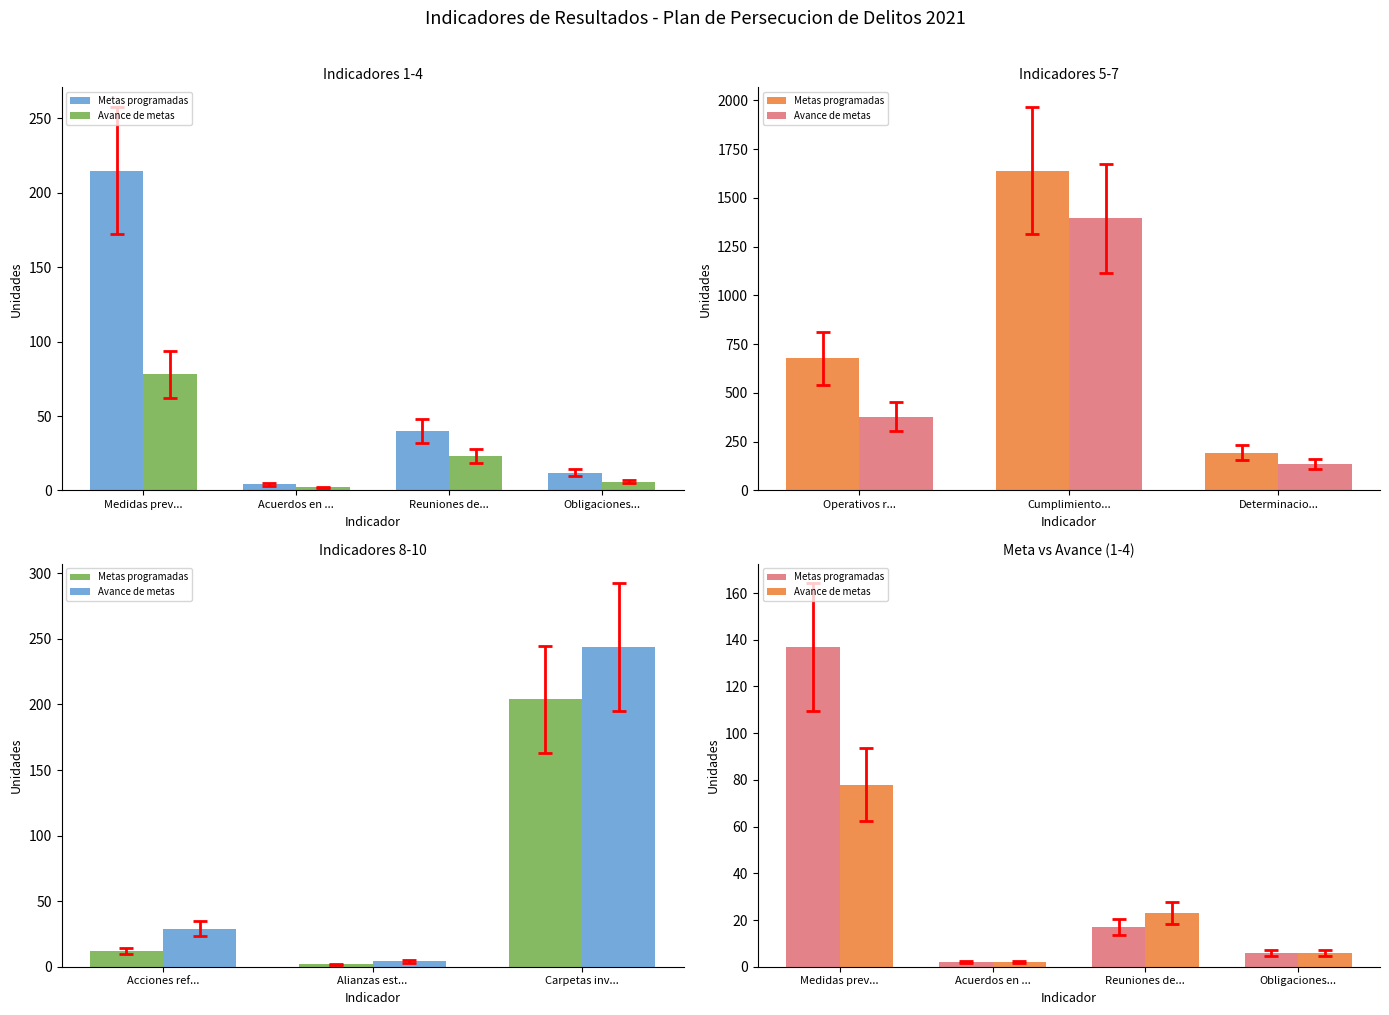

What is the smallest value displayed?

2